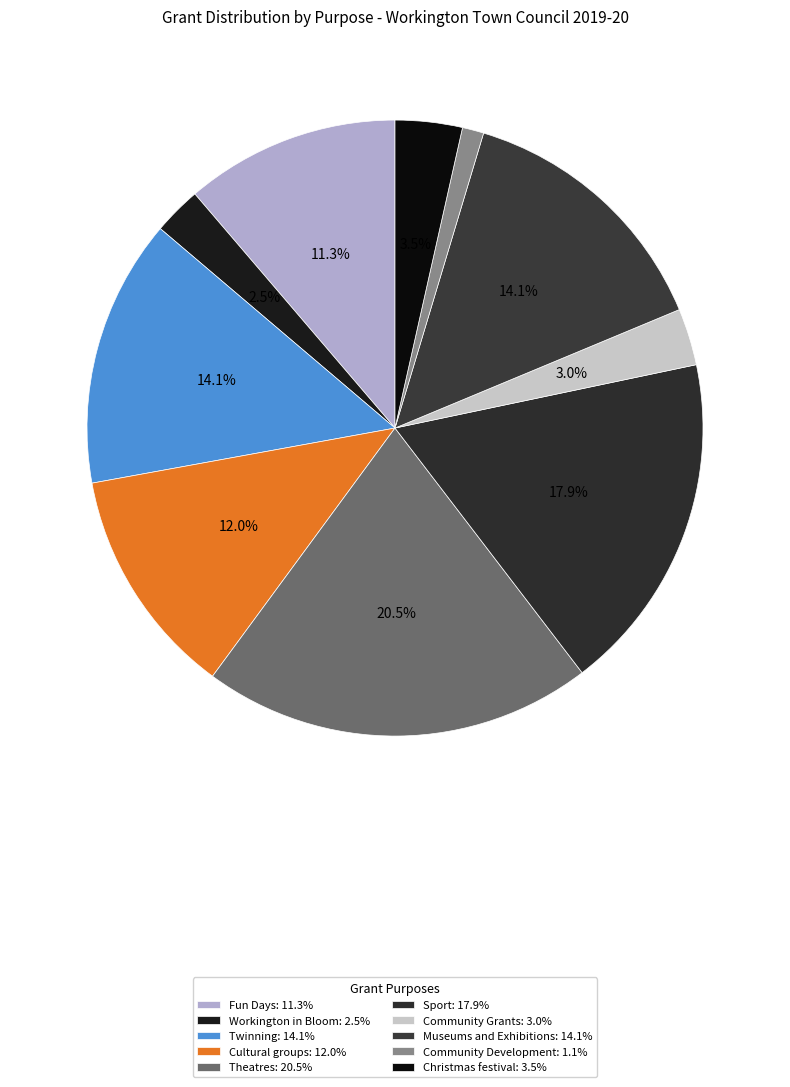

Is there a majority slice in this chart?

No